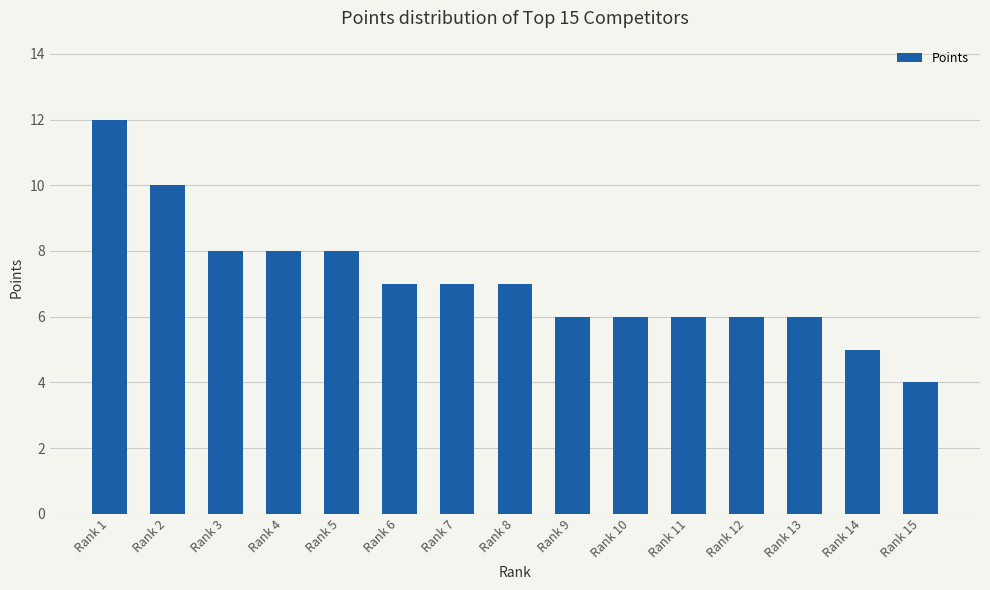

True or false: the data shows 6 at Rank 12.

True